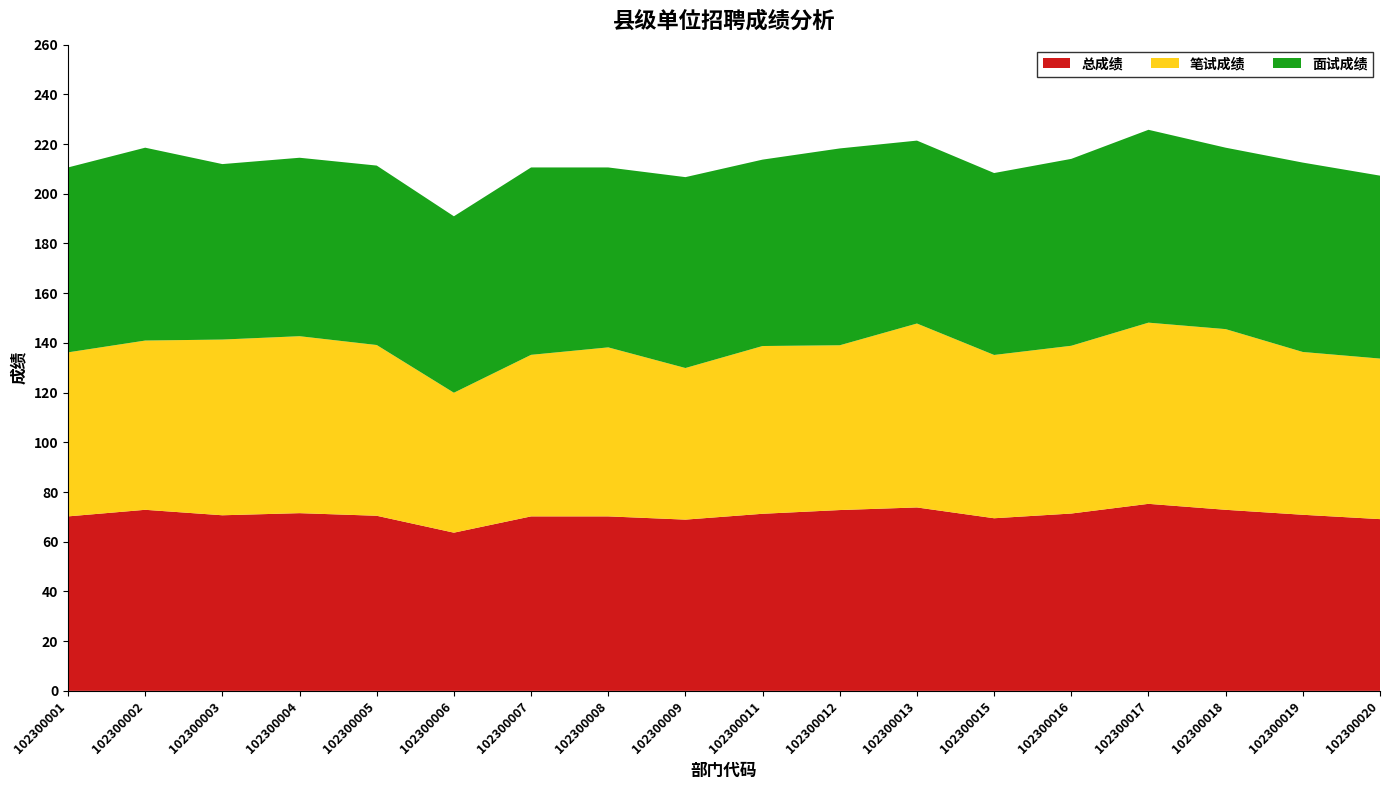

Reading left to right, transcribe all the data shown in this chart.

总成绩: 102300001=70.2	102300002=72.8	102300003=70.7	102300004=71.5	102300005=70.5	102300006=63.6	102300007=70.2	102300008=70.2	102300009=68.9	102300011=71.2	102300012=72.8	102300013=73.8	102300015=69.5	102300016=71.3	102300017=75.2	102300018=72.8	102300019=70.8	102300020=69.1
笔试成绩: 102300001=66.0	102300002=68.1	102300003=70.7	102300004=71.2	102300005=68.7	102300006=56.3	102300007=65.0	102300008=68.0	102300009=61.0	102300011=67.5	102300012=66.3	102300013=74.0	102300015=65.7	102300016=67.5	102300017=72.9	102300018=72.7	102300019=65.5	102300020=64.6
面试成绩: 102300001=74.4	102300002=77.6	102300003=70.6	102300004=71.8	102300005=72.2	102300006=71.0	102300007=75.4	102300008=72.4	102300009=76.8	102300011=75.0	102300012=79.2	102300013=73.6	102300015=73.2	102300016=75.2	102300017=77.6	102300018=73.0	102300019=76.2	102300020=73.6